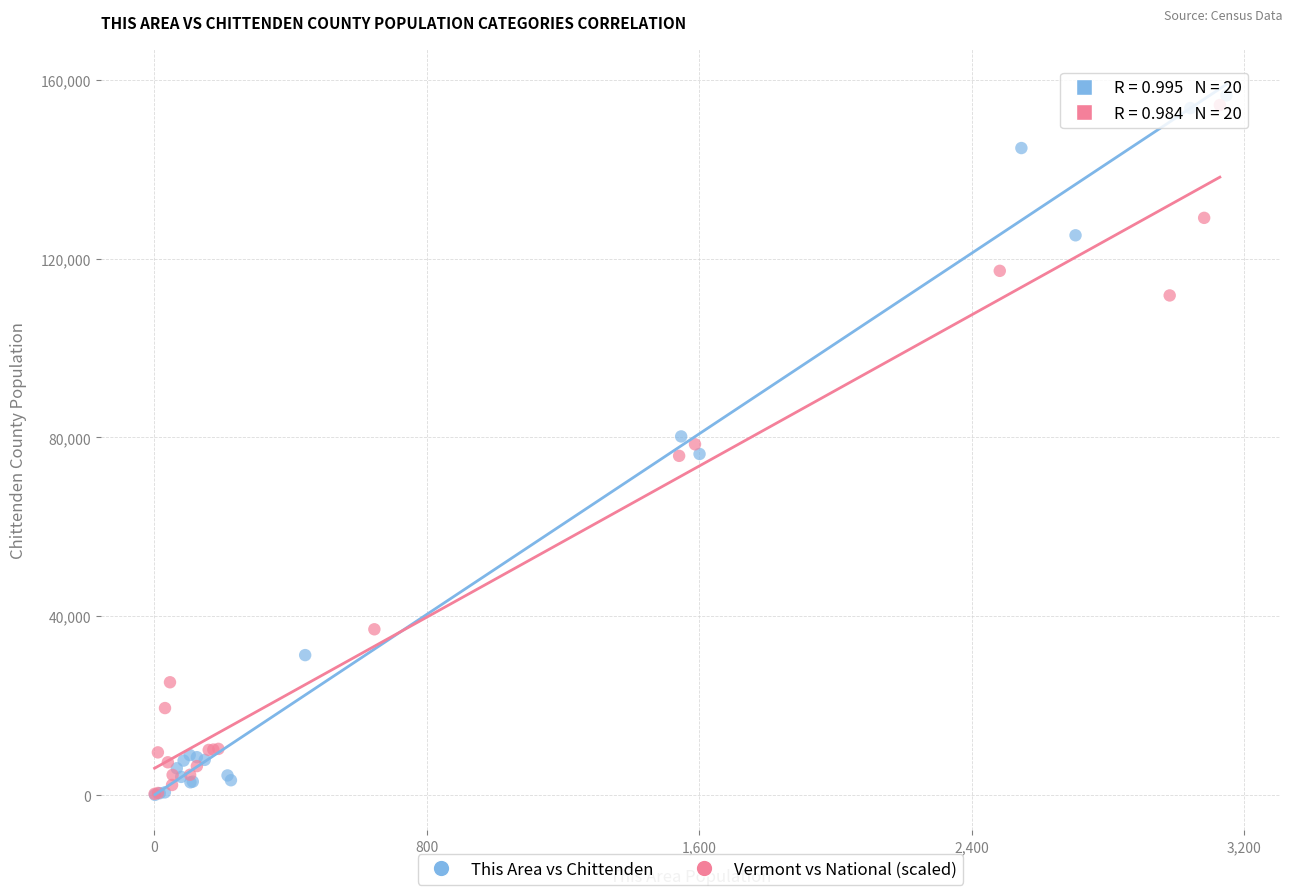

Which series contains the highest Y value?

This Area vs Chittenden